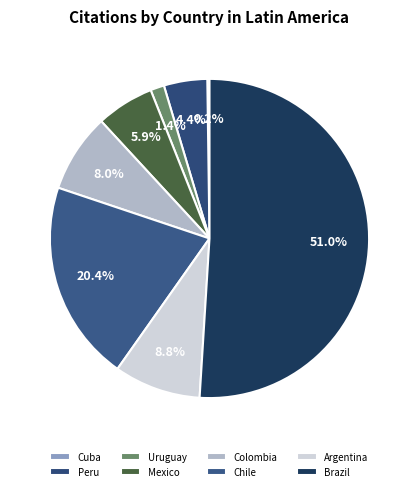

Combined, do Peru and Uruguay account for over 50%?

No